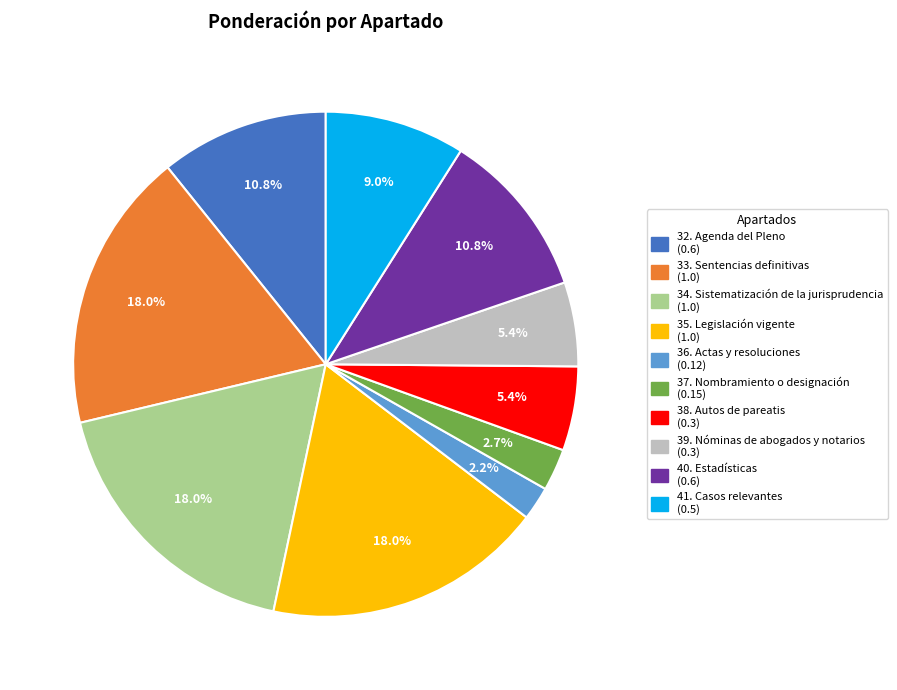

To the nearest percent, what portion does 32. Agenda del Pleno represent?

11%